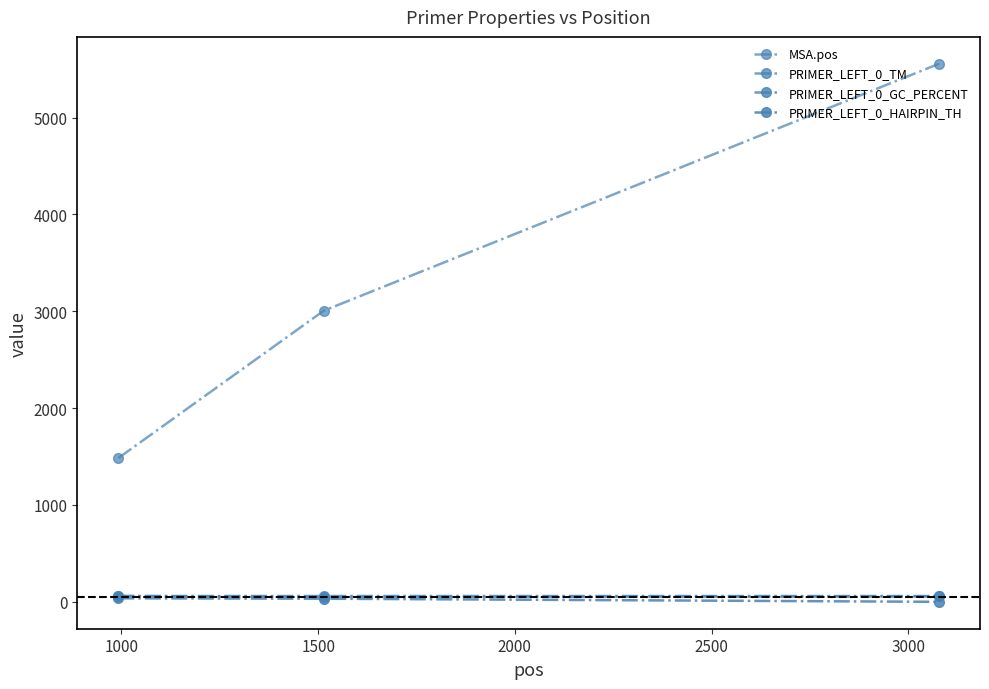

How many values in the PRIMER_LEFT_0_TM series are below 60?

1